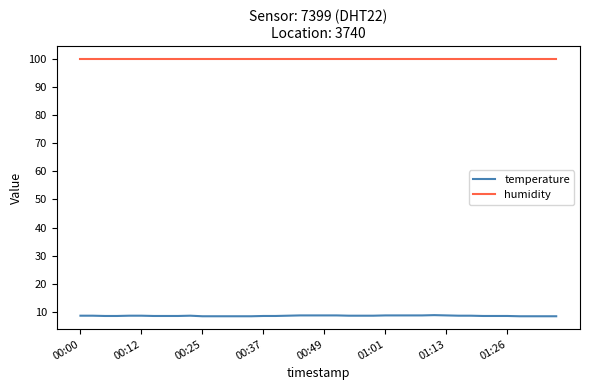

What is the maximum value for temperature?

8.9